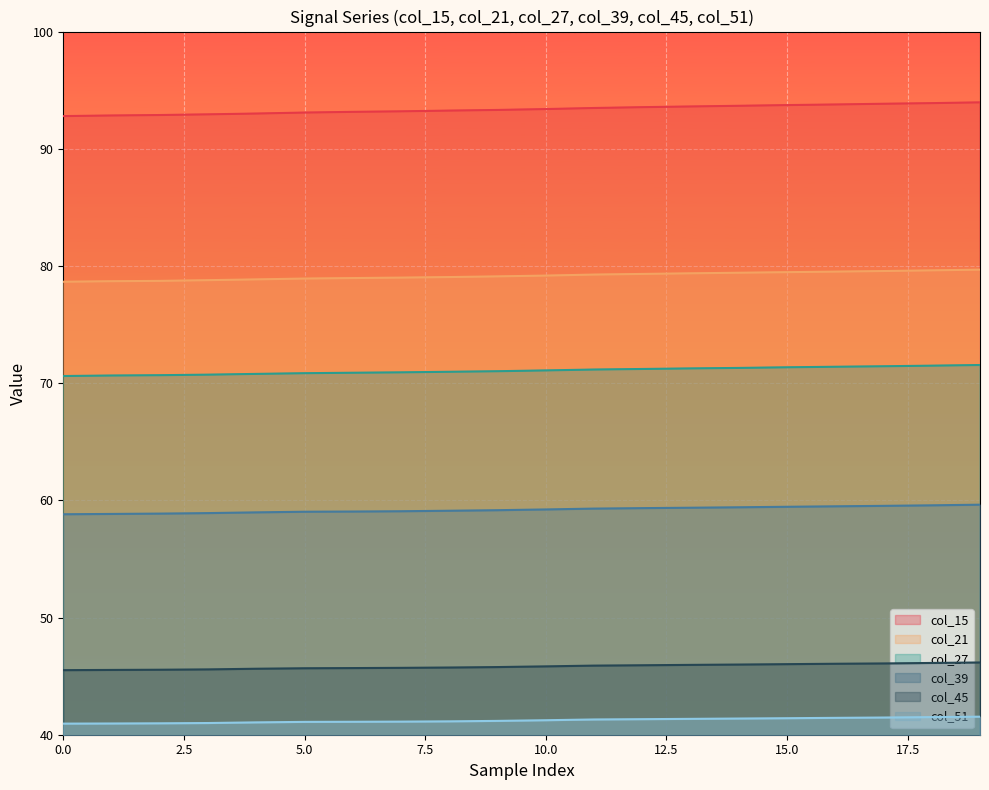

True or false: col_21 and col_15 cross at least once.

False